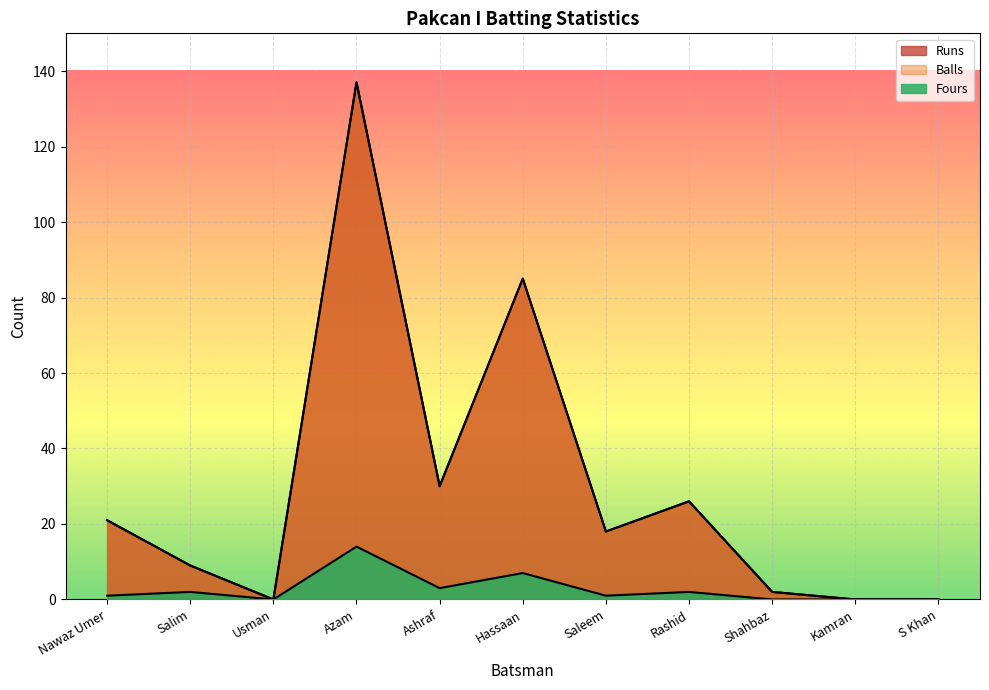

What is the label of the 6th point from the left?

Hassaan